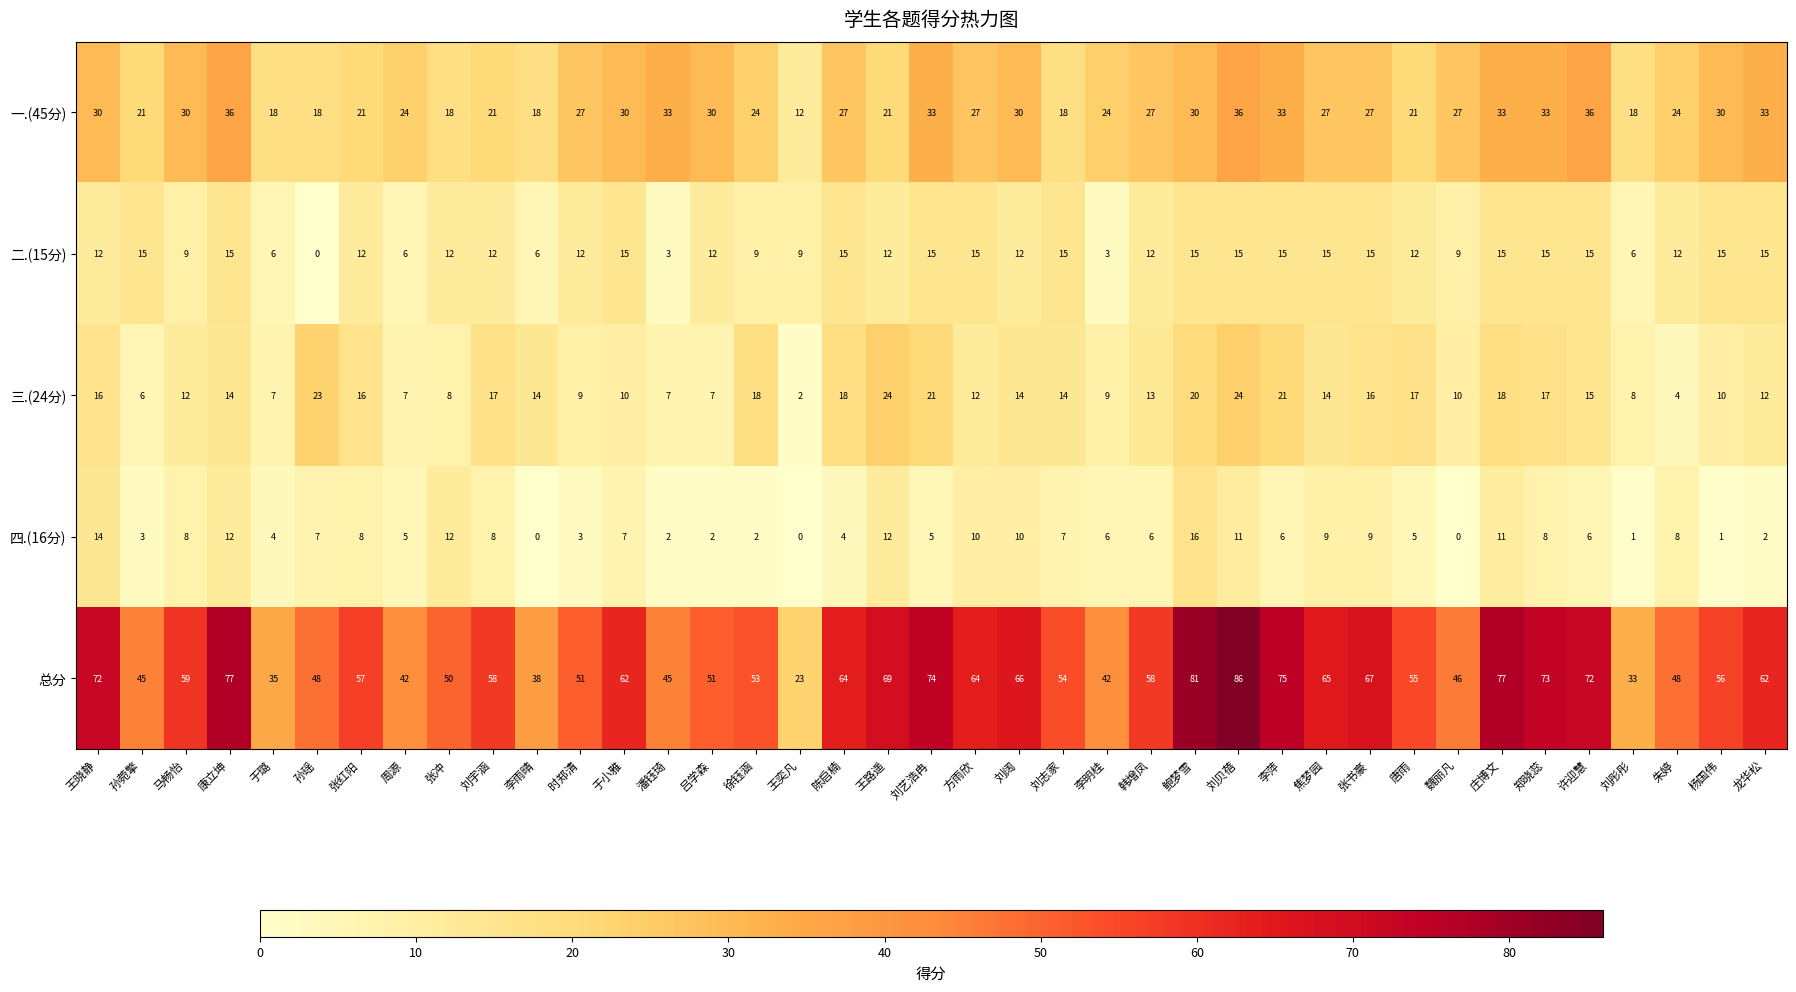

Which series has the largest total across all categories?

总分